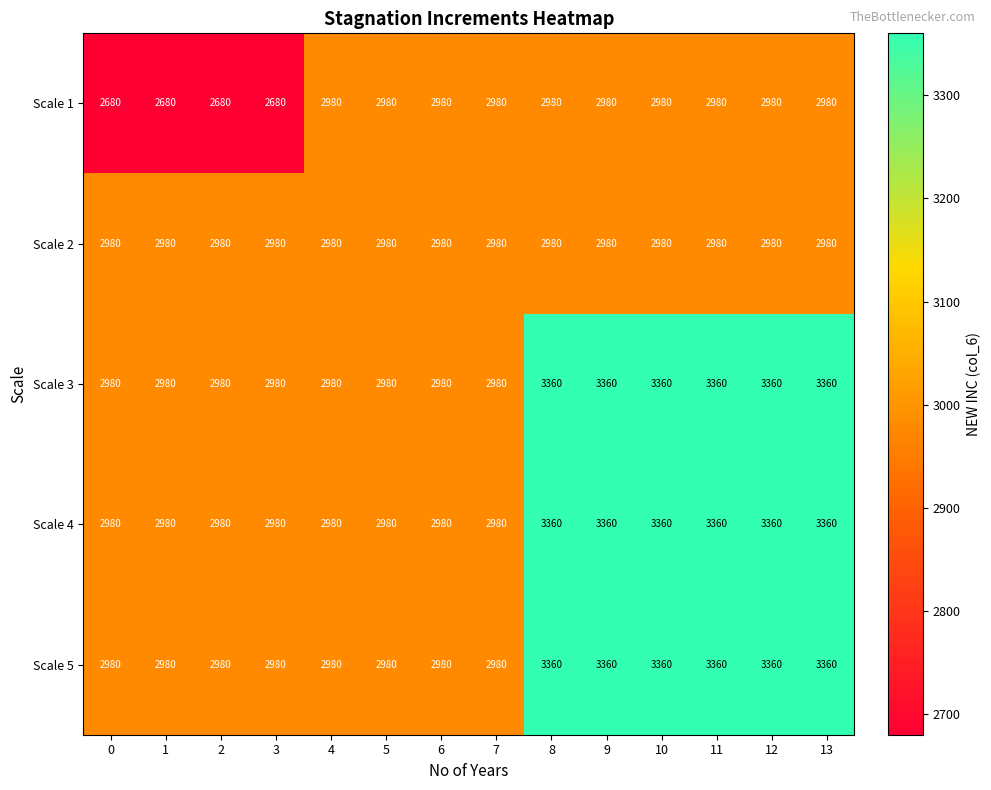

What is the total value across all series at 7?

14900